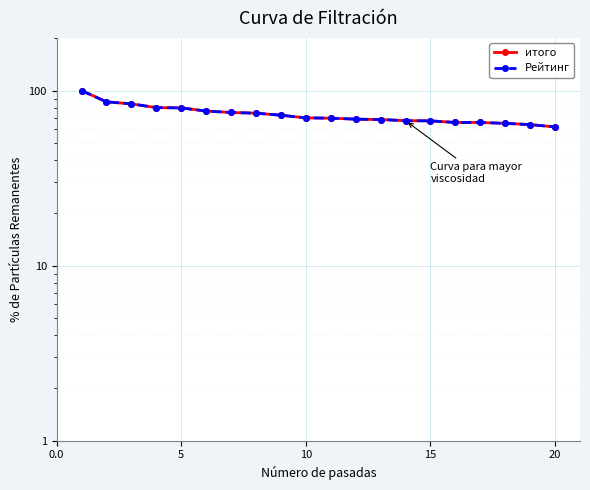

Rank the series by their maximum value, from highest to lowest.

итого, Рейтинг